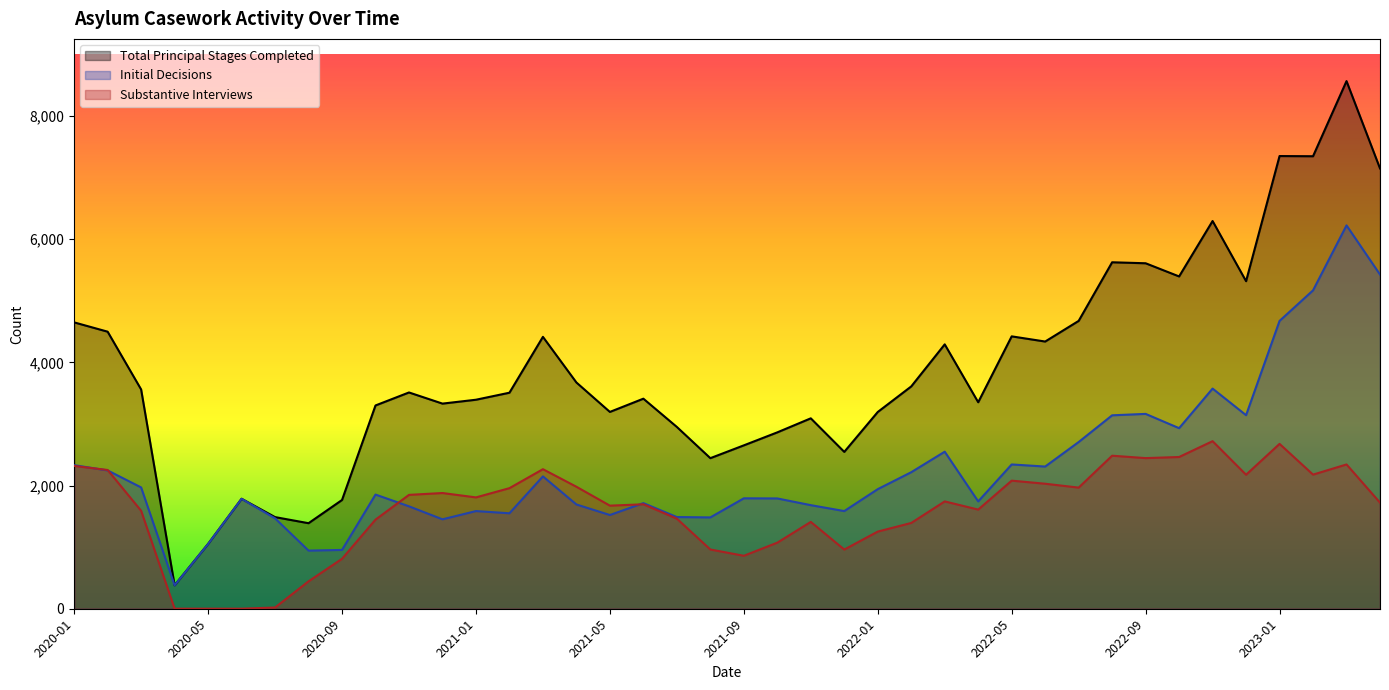

Which series has the widest spread of values?

Total Principal Stages Completed